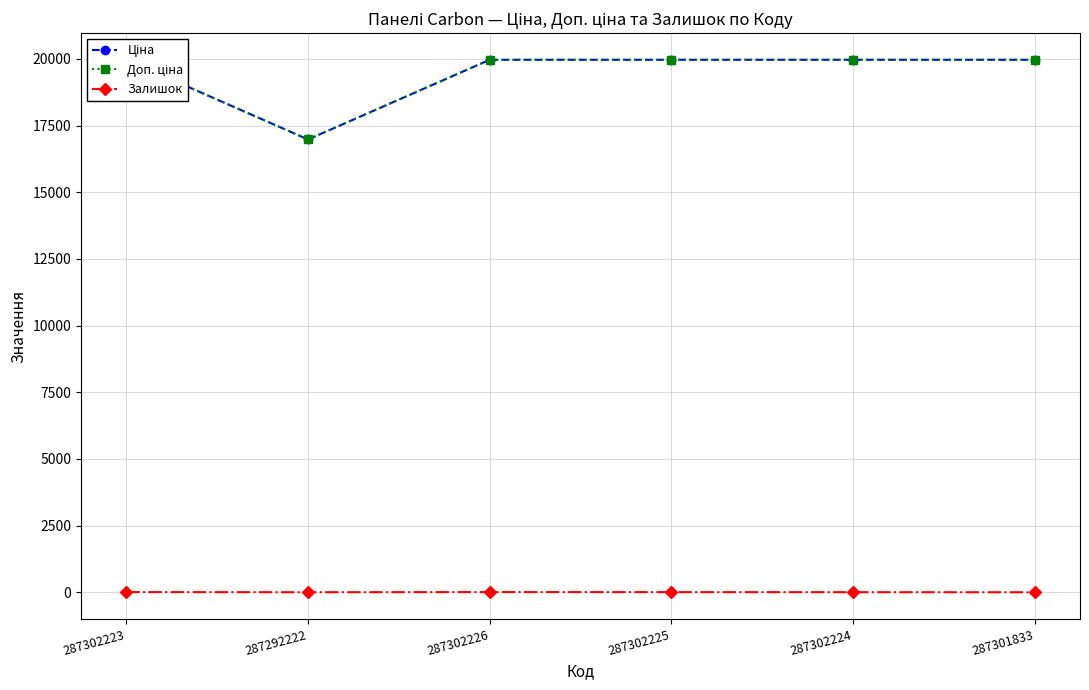

What is the value of the Доп. ціна point at the 3rd from the left?

19964.2